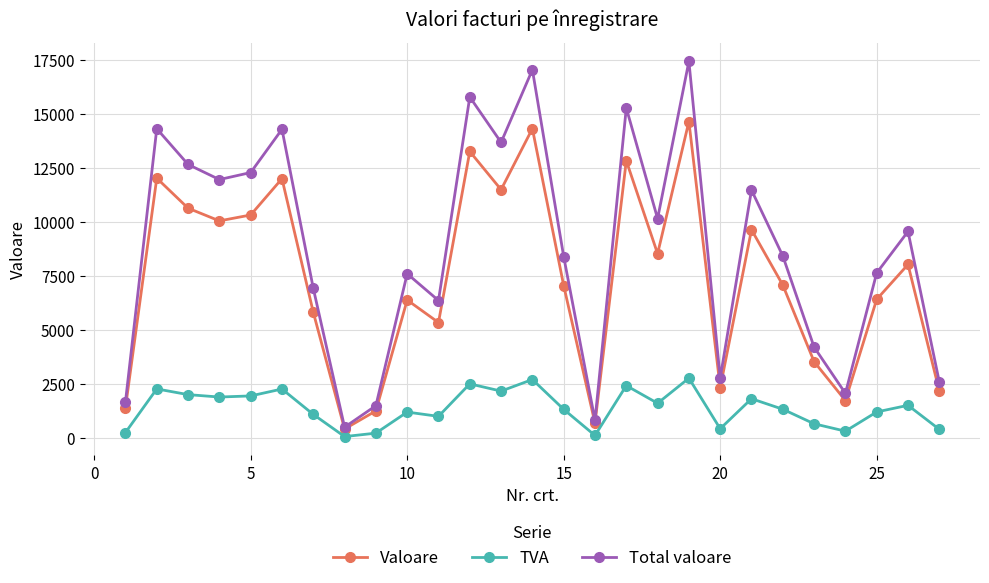

Which series has the largest total across all categories?

Total valoare